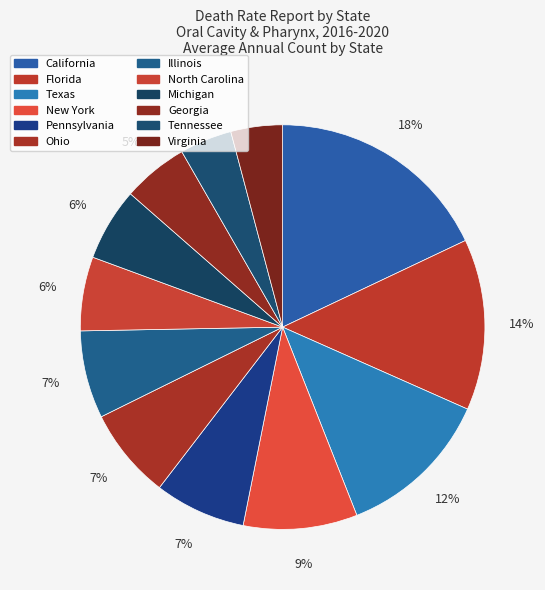

Is there a majority slice in this chart?

No